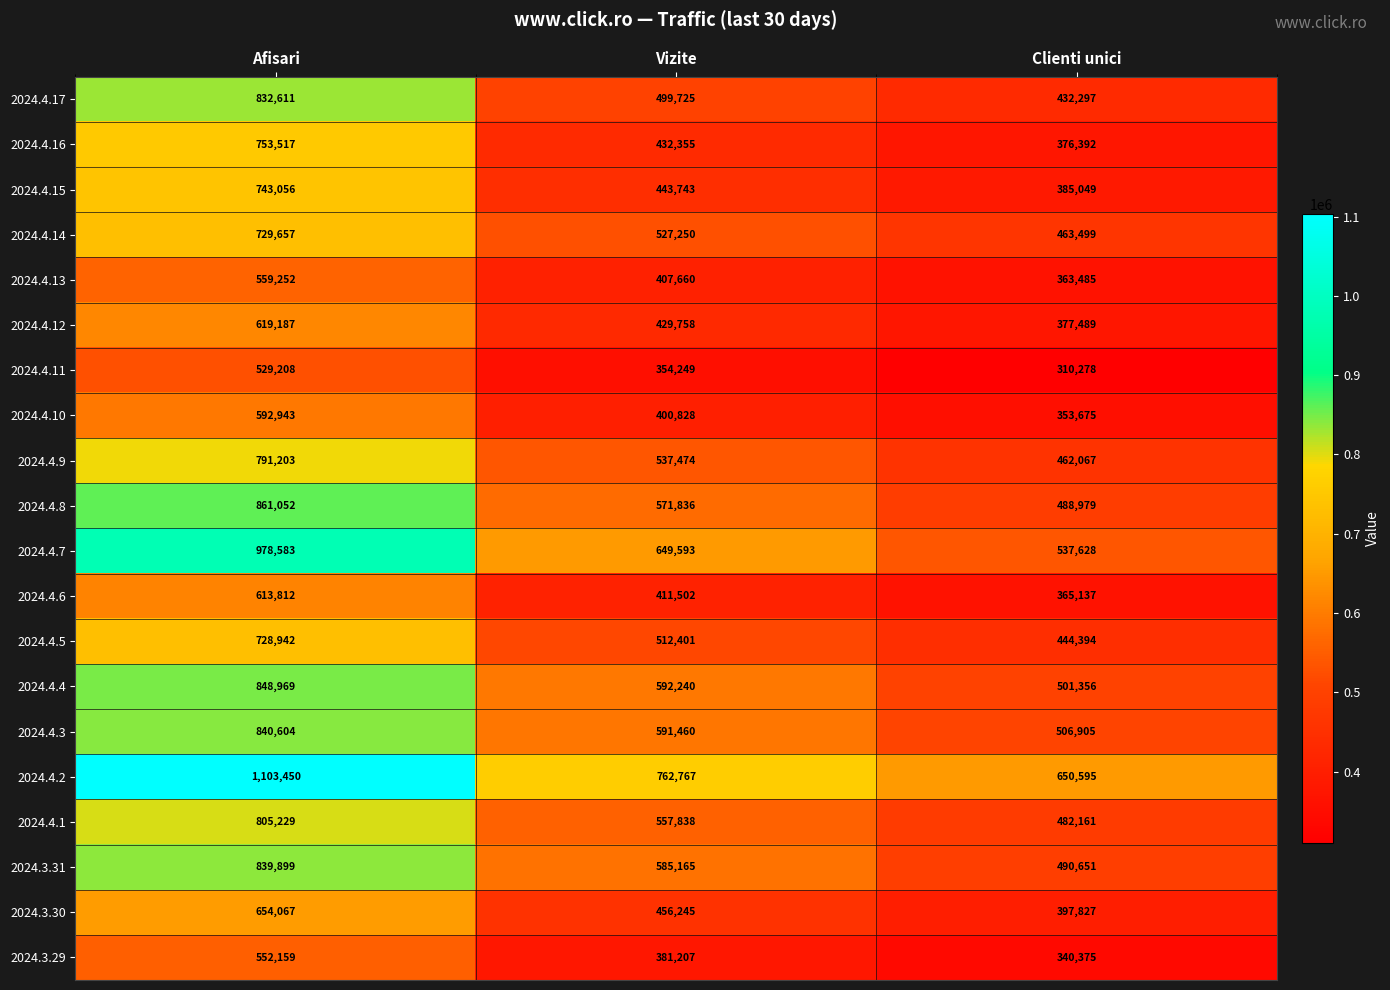

What is the minimum value shown in the chart?

310278